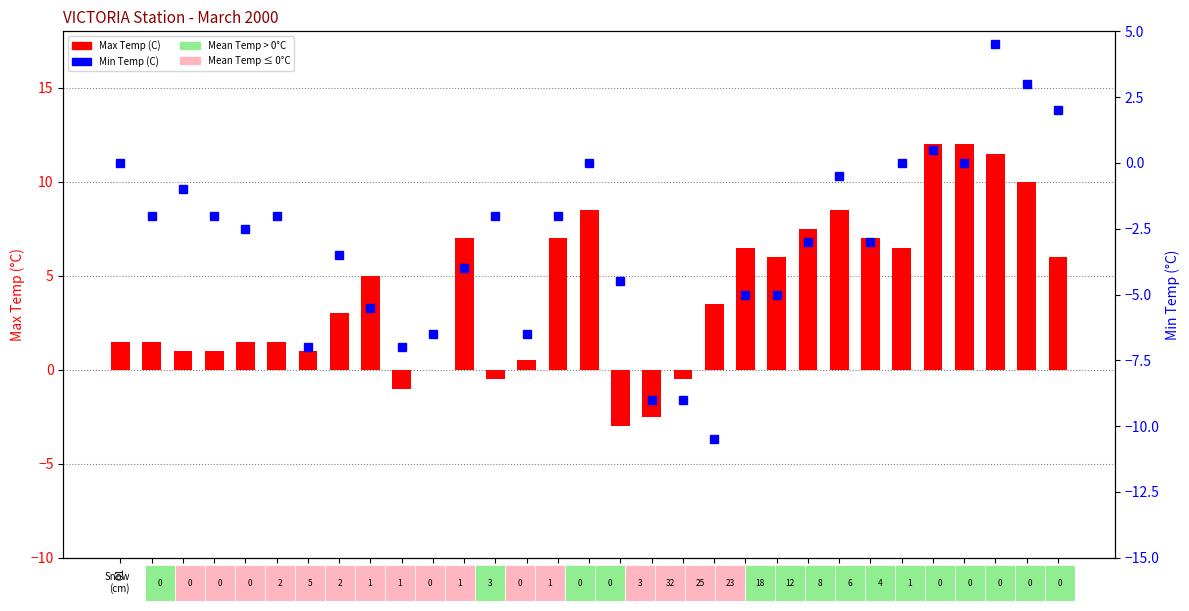

How many values in the Max Temp (C) series exceed 3?

16